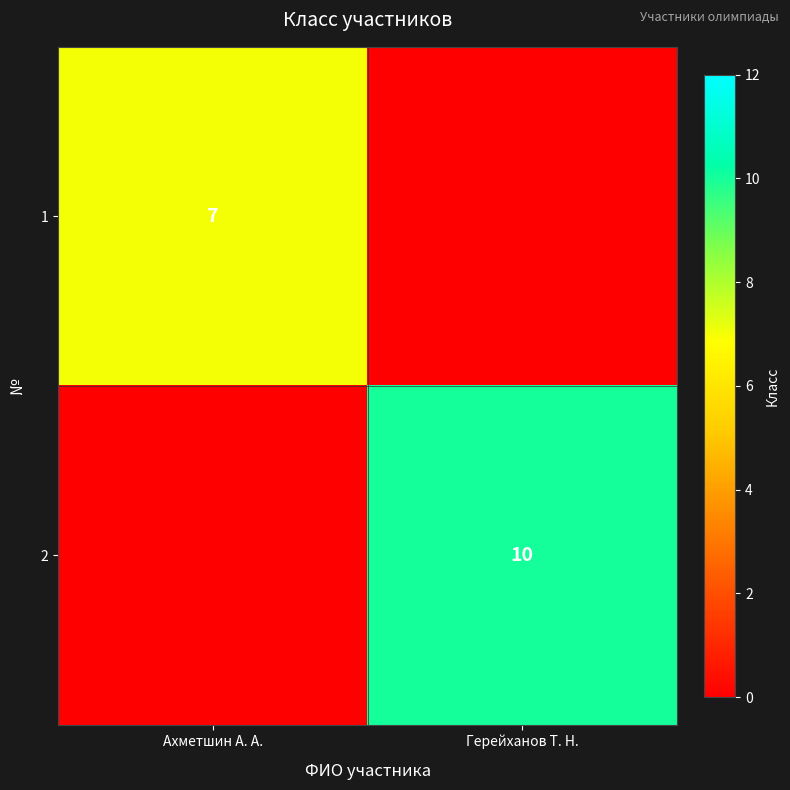

The value of 1 at Ахметшин А. А. is 7. True or false?

True